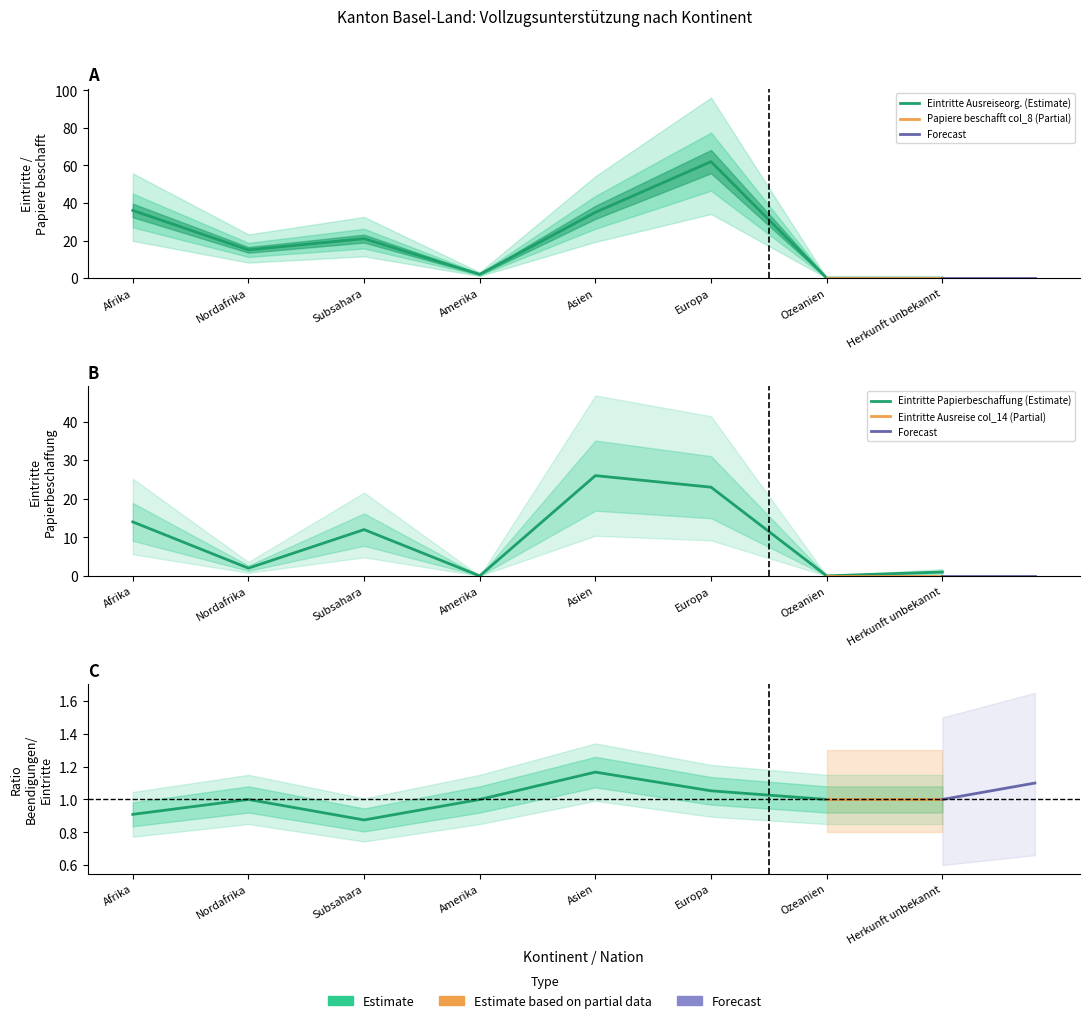

Between Afrika and Asien, which series saw the biggest shift?

Eintritte Papierbeschaffung (col_2)